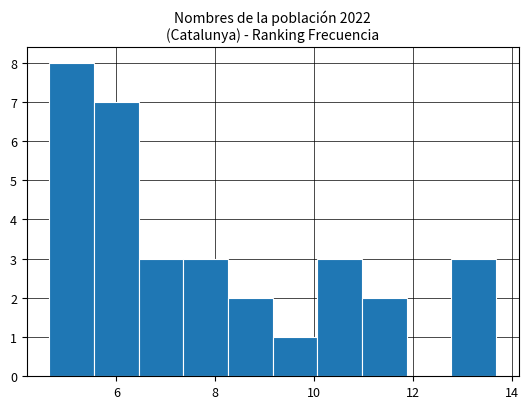

What is the height of the bar covering 12.8 to 13.6 on the x-axis? Neither the bar edges nor the heights are printed on the chart, so give them approximately, as read against the axes.

3